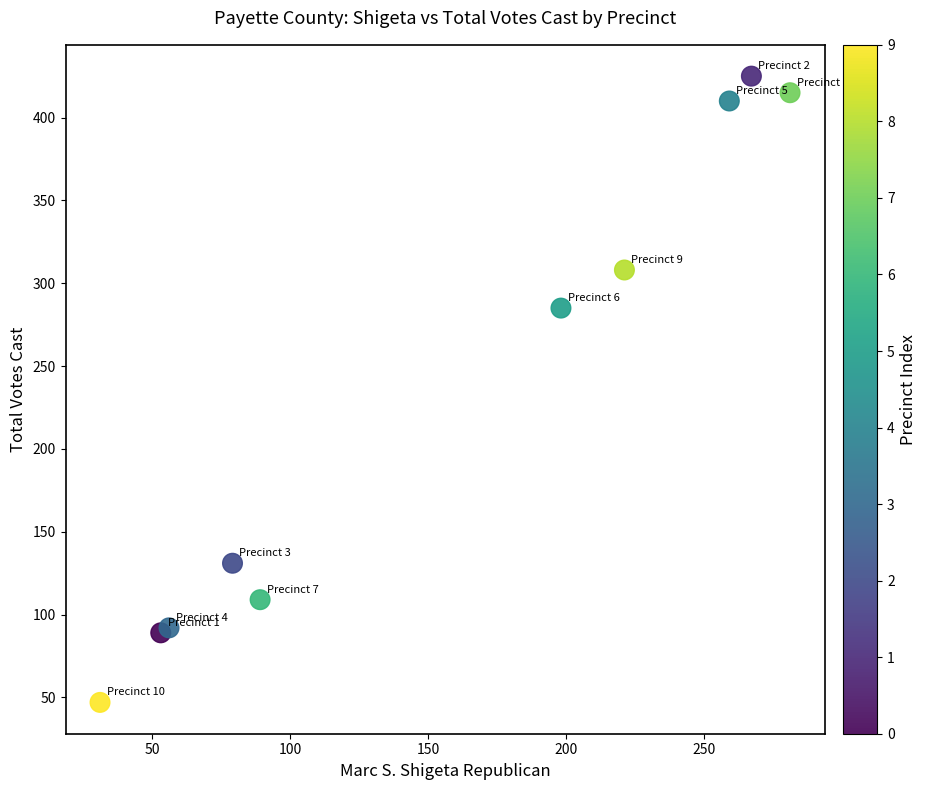

What Y value in the scatter plot is closest to 236?

285